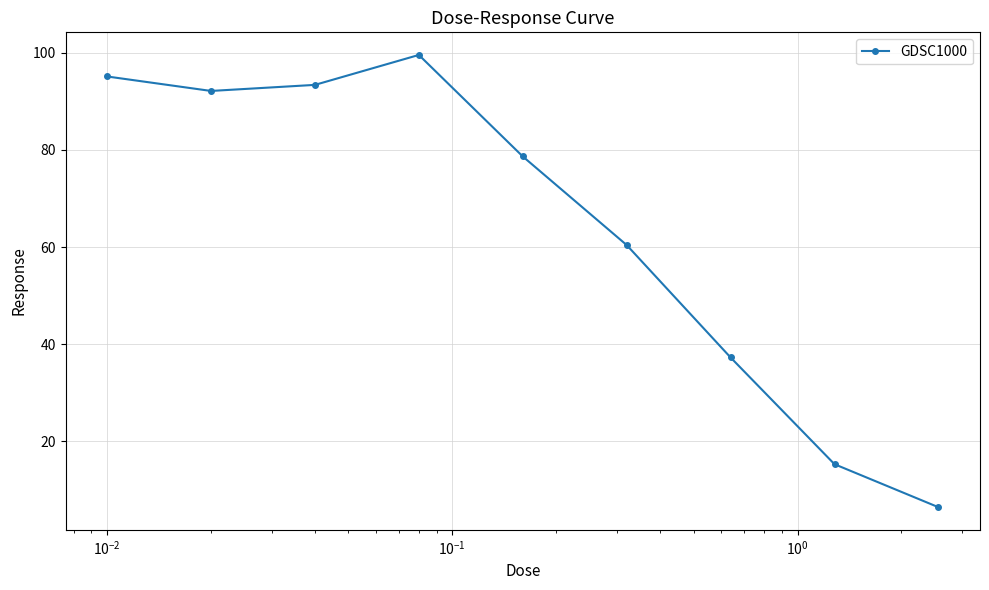

What is the minimum value shown in the chart?

6.5